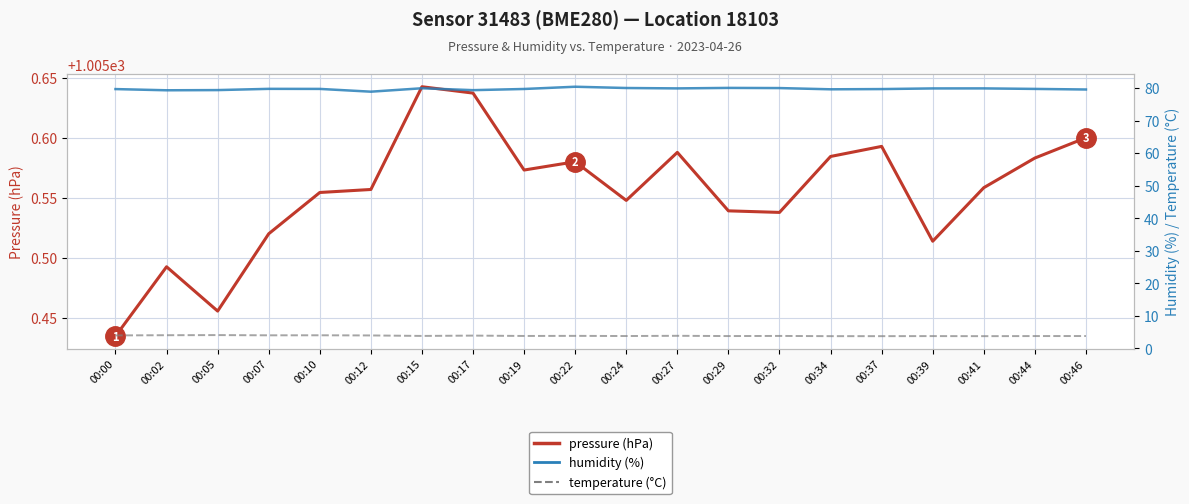

Where is the first local minimum for pressure (hPa)?

00:05